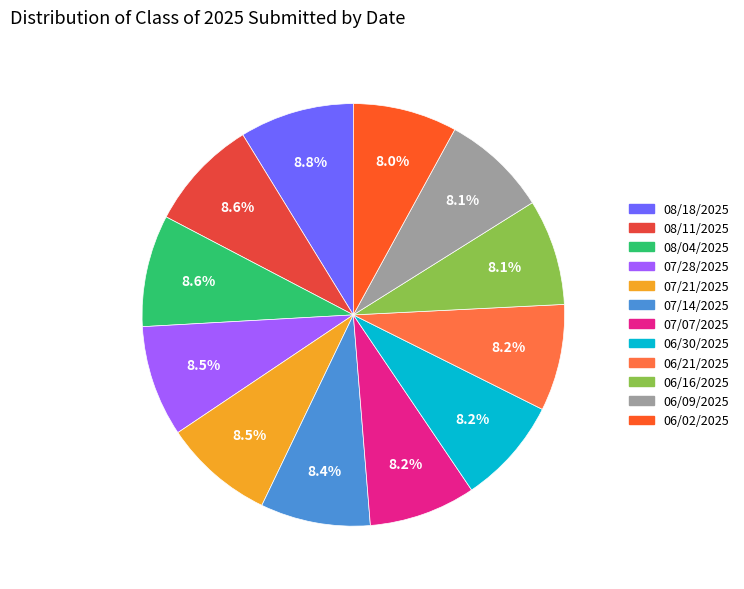

Which category has the smallest portion of the pie?

06/02/2025